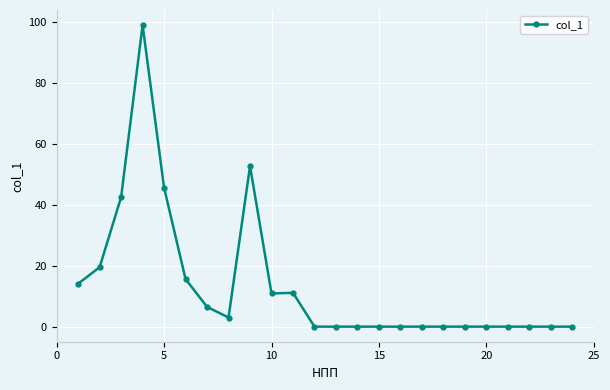

True or false: there are more than 1 points higher than both neighbors.

True